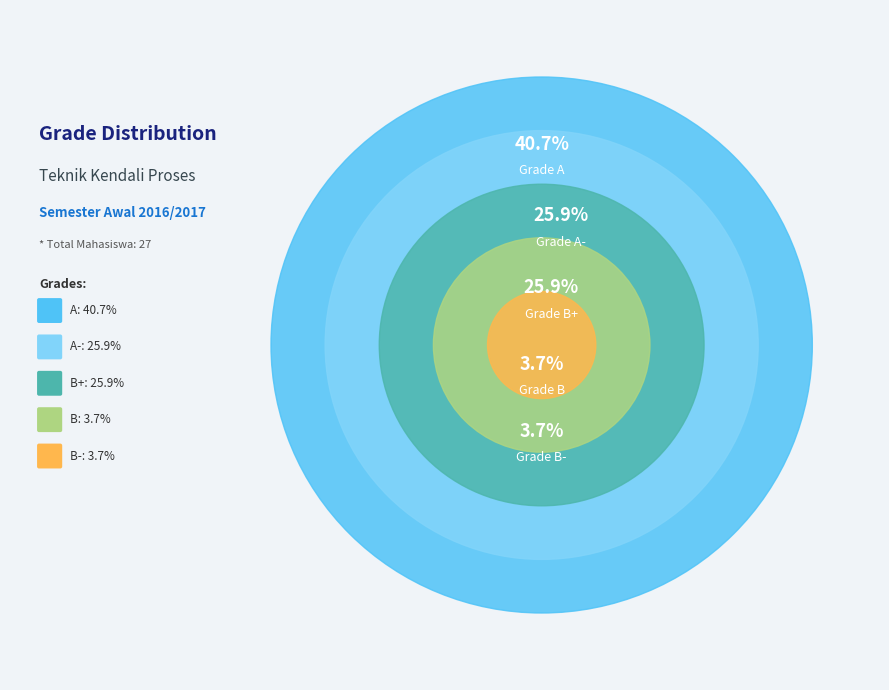

Which slice is the largest?

A